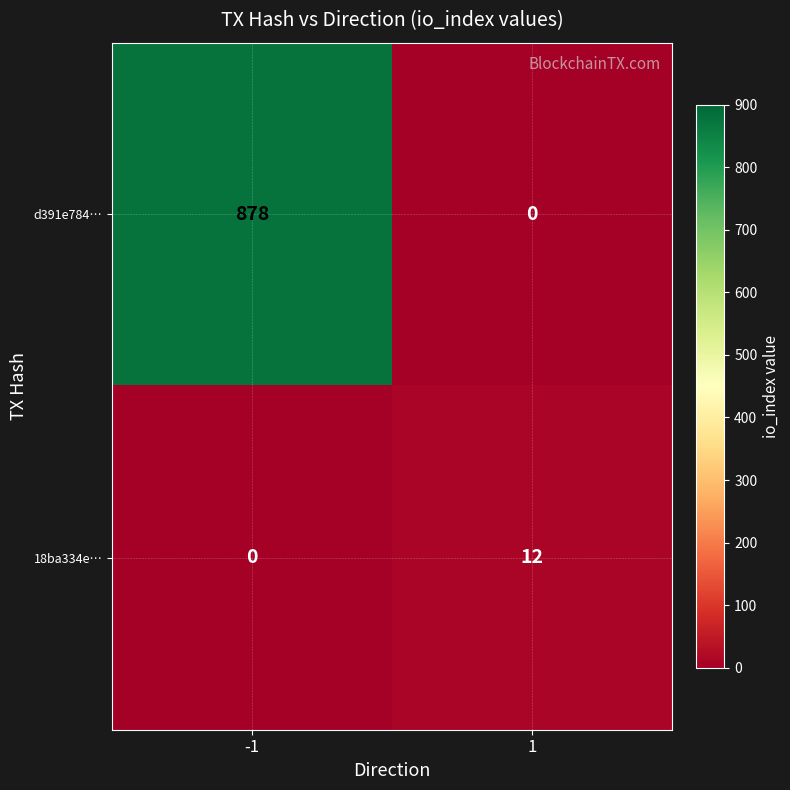

Read the d391e784… value at -1, to the nearest 50.

900